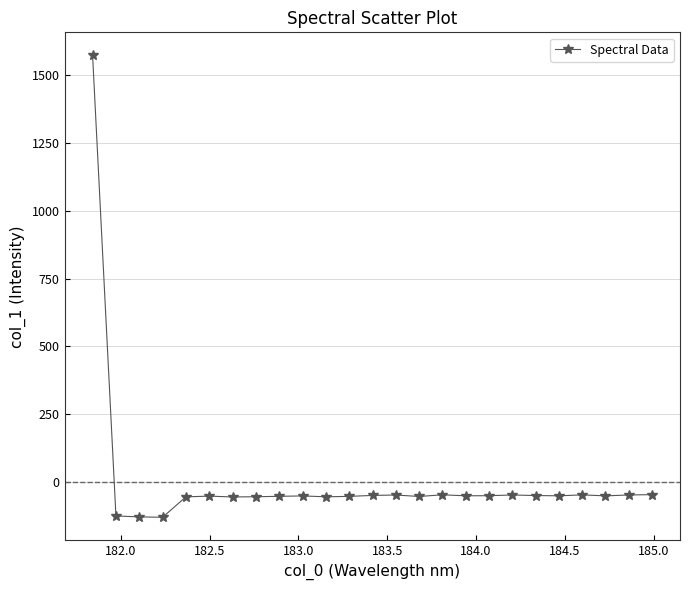

What is the value of the 4th point from the left?

-129.8